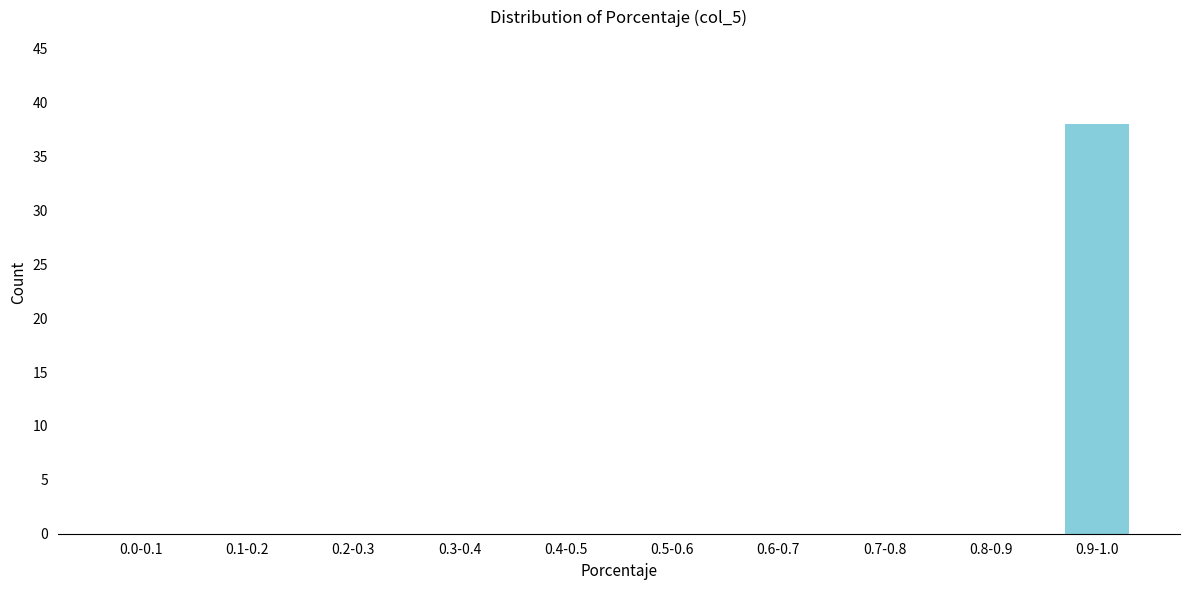

Reading right to left, transcribe all the data shown in this chart.

0.9-1.0=38	0.8-0.9=0	0.7-0.8=0	0.6-0.7=0	0.5-0.6=0	0.4-0.5=0	0.3-0.4=0	0.2-0.3=0	0.1-0.2=0	0.0-0.1=0